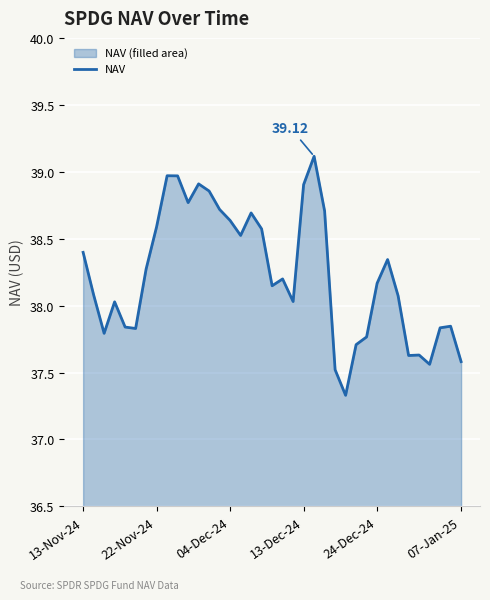

What is the difference between the maximum and minimum values?

1.8